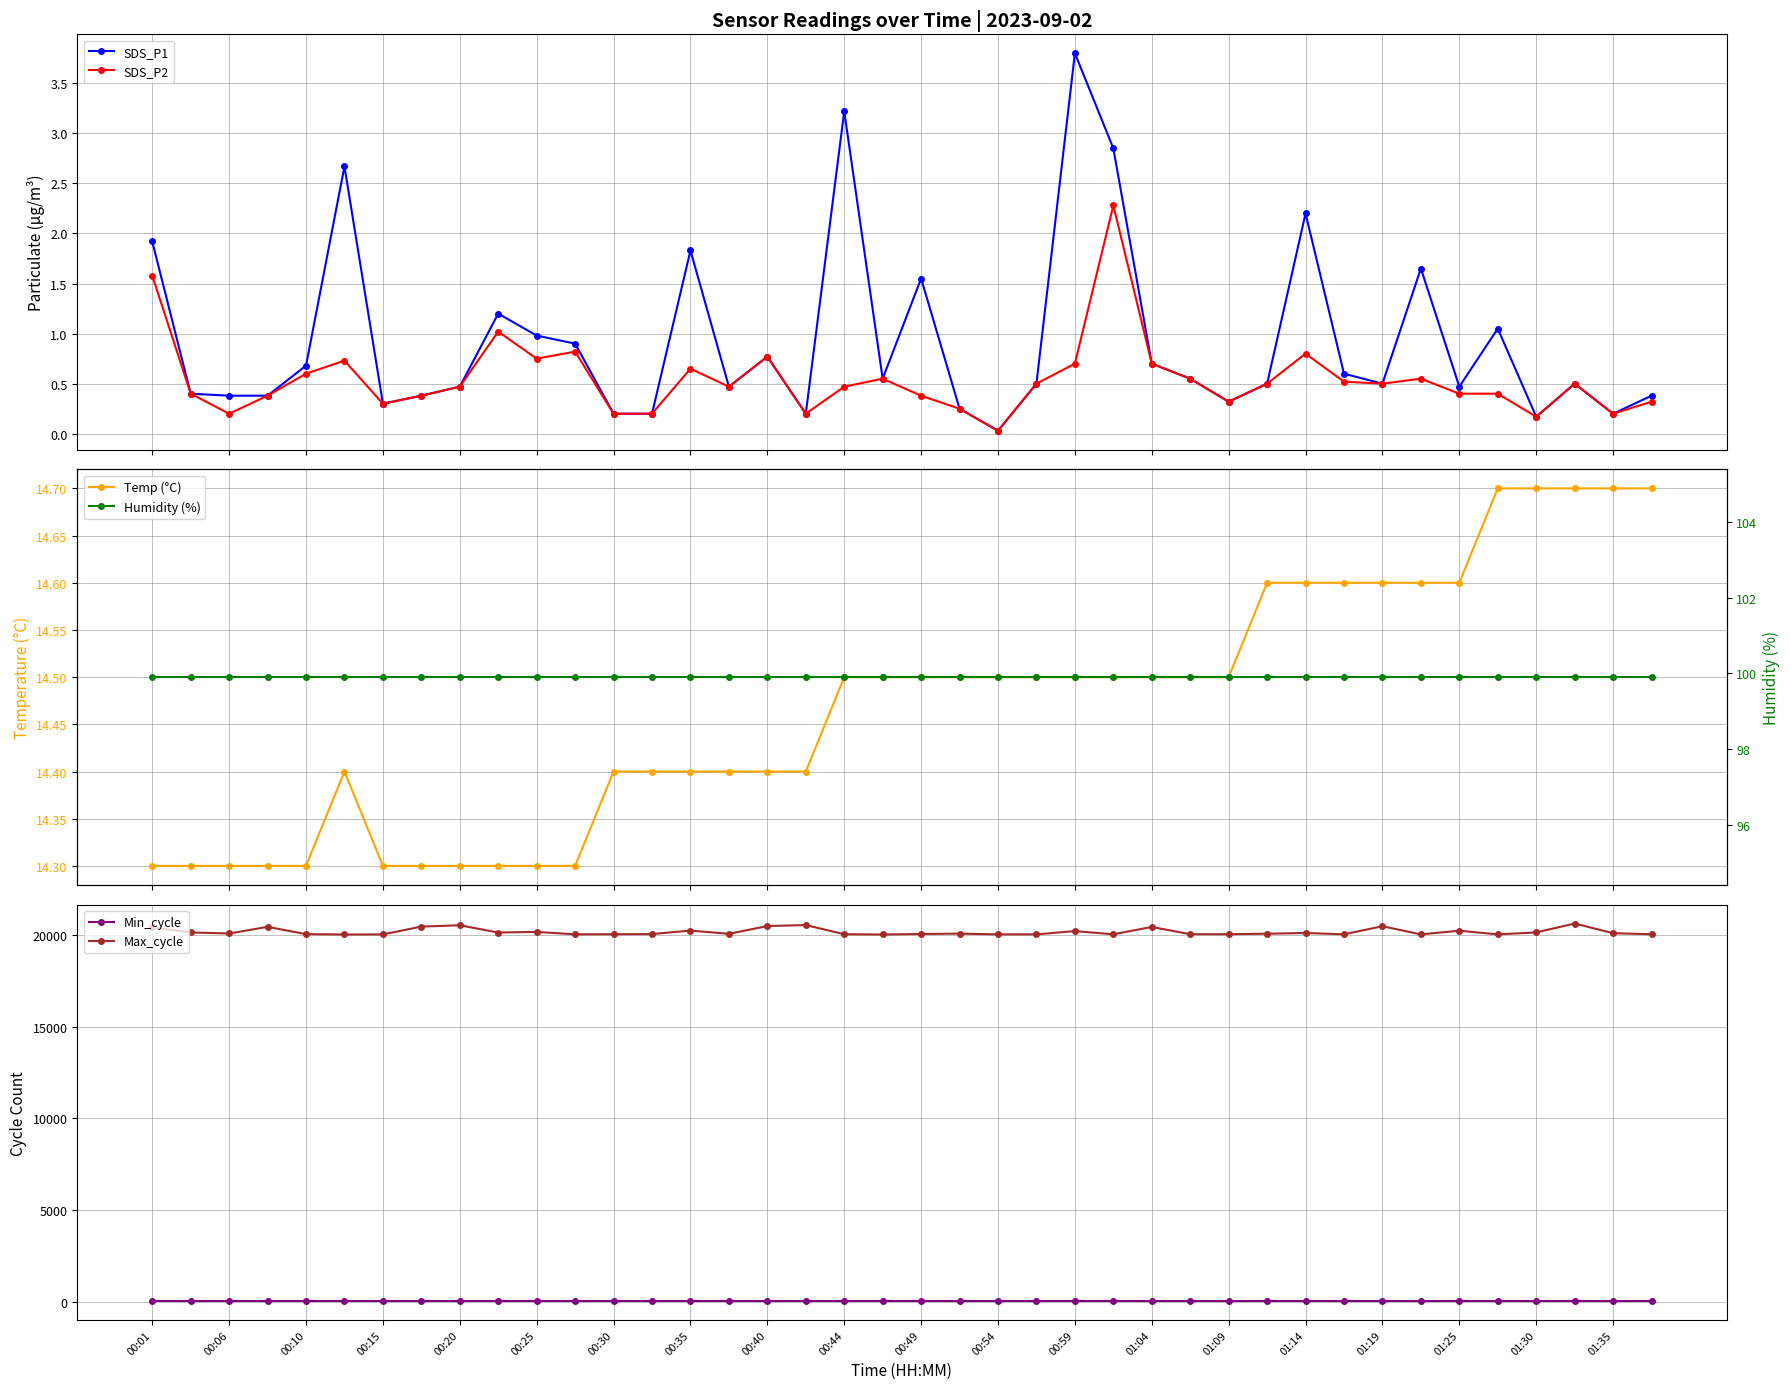

What position from the right is 29?

11